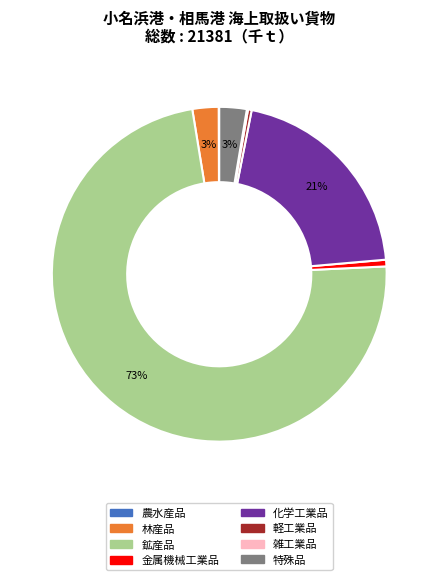

What percentage is the 化学工業品 slice, to the nearest percent?

21%